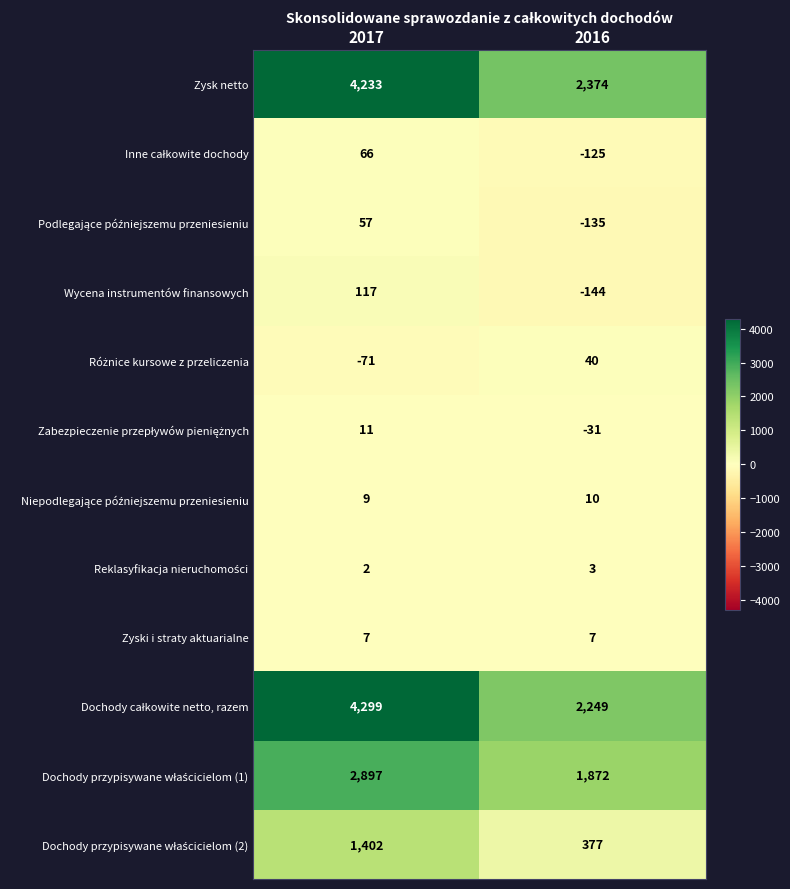

Which series has the largest total across all categories?

Zysk netto